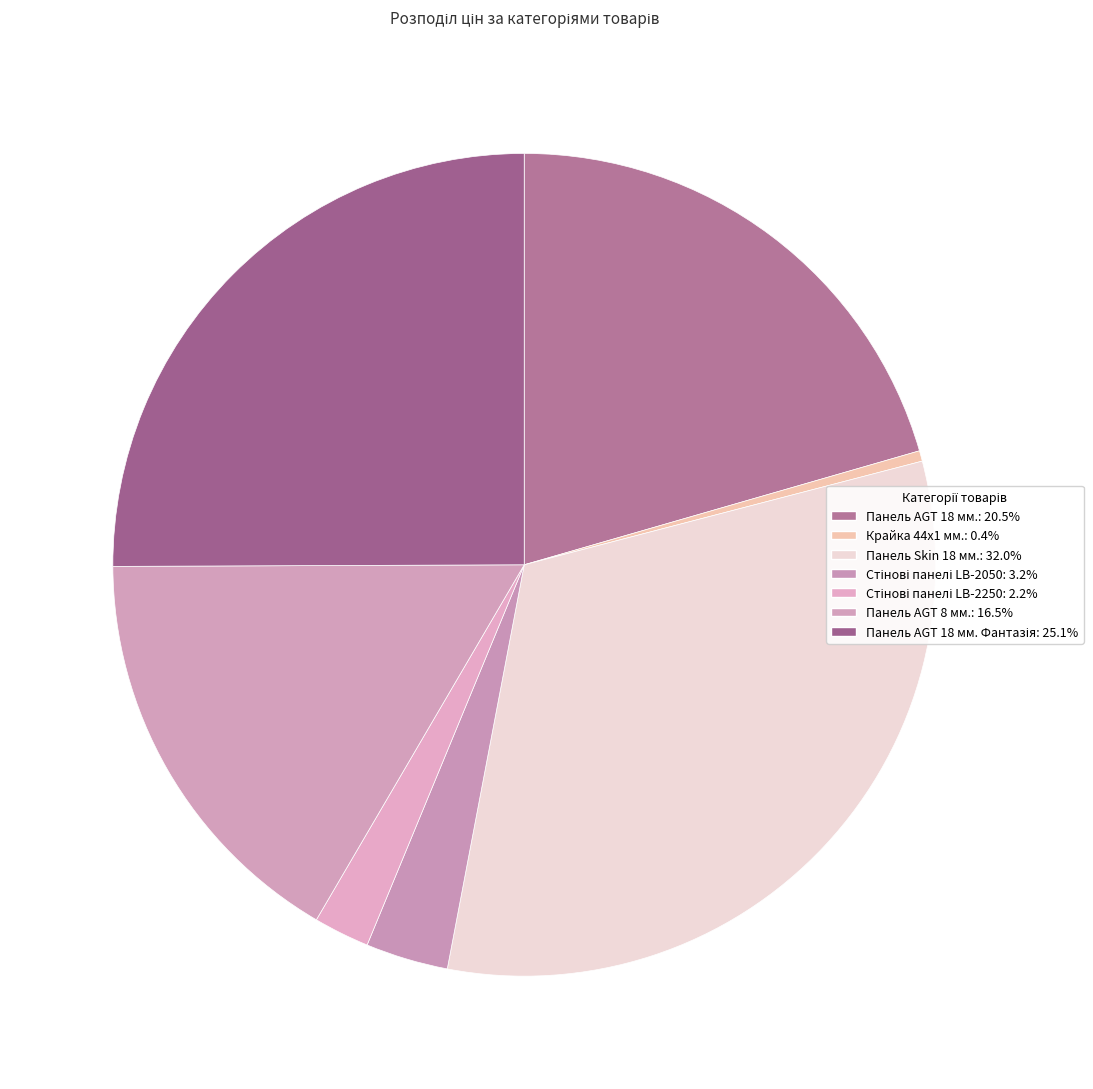

How many slices are in this pie chart?

7